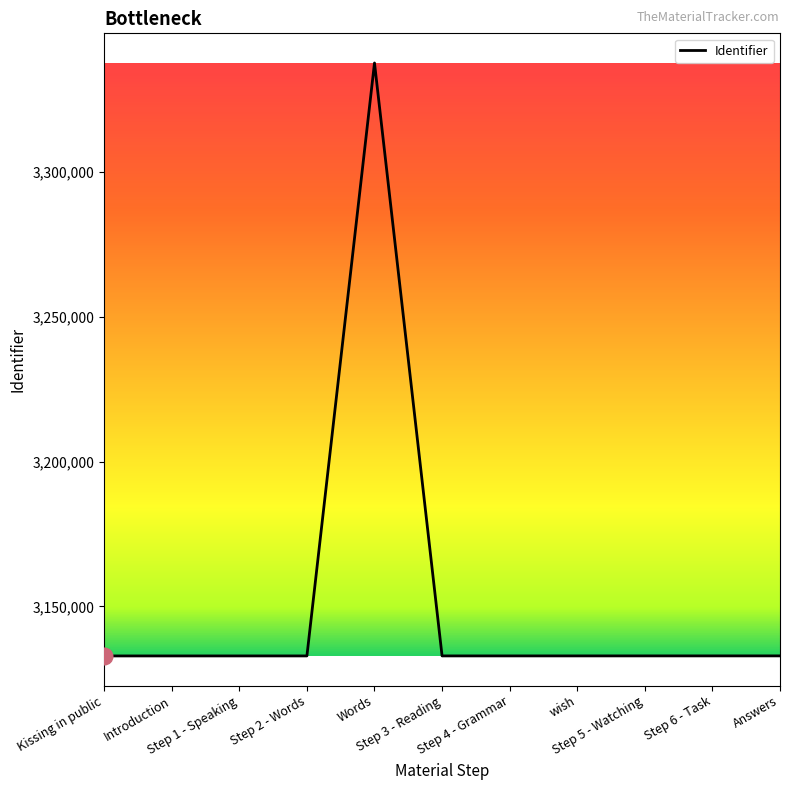

Between Words and Step 3 - Reading, which is larger?

Words